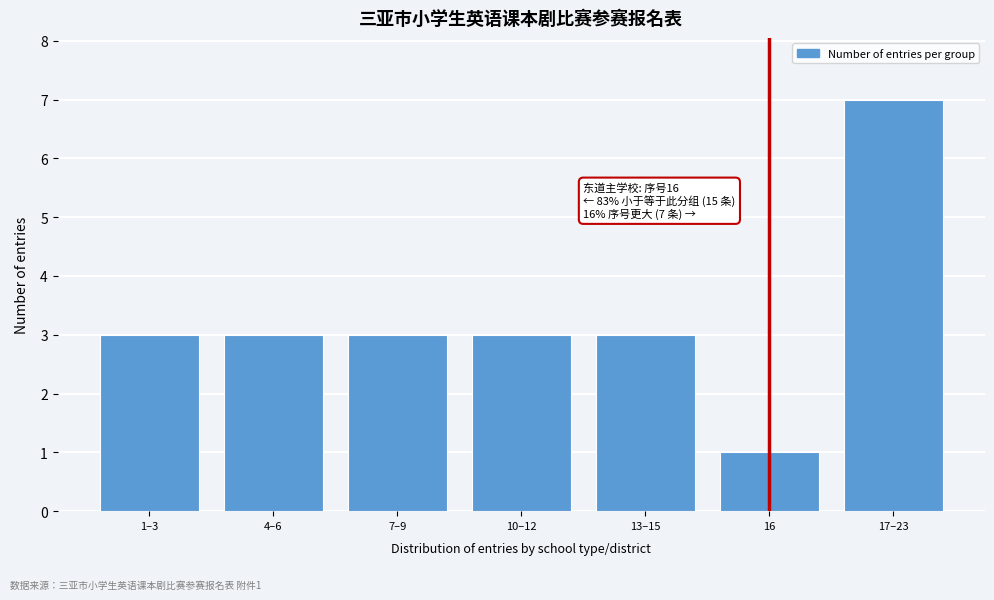

Reading right to left, list all the values displayed in this chart.

7	1	3	3	3	3	3